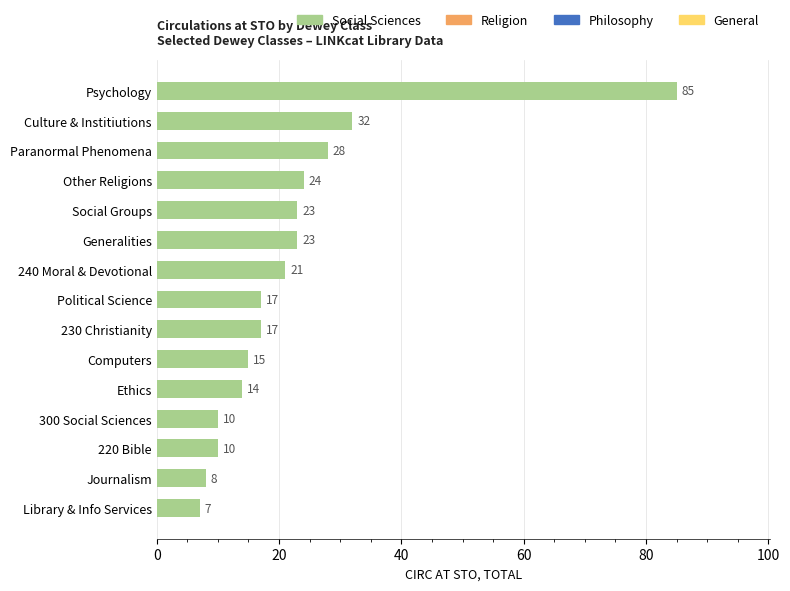

What is the change in value from Other Religions to 230 Christianity?

-7